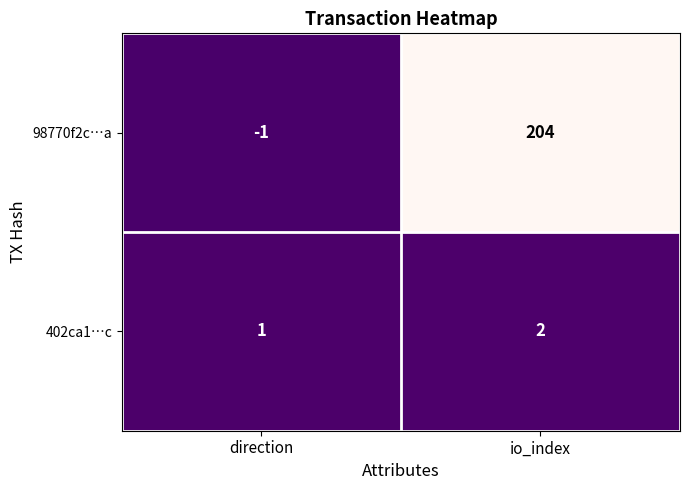

What is the highest value of the 98770f2c…a series?

204